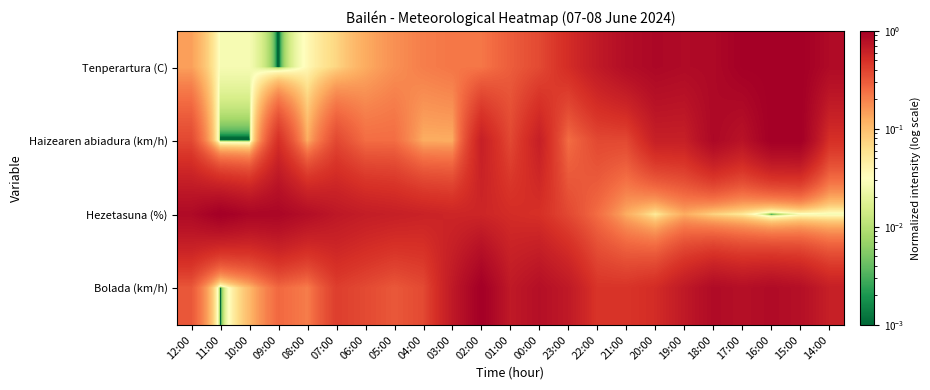

How many categories are shown in the chart?

23